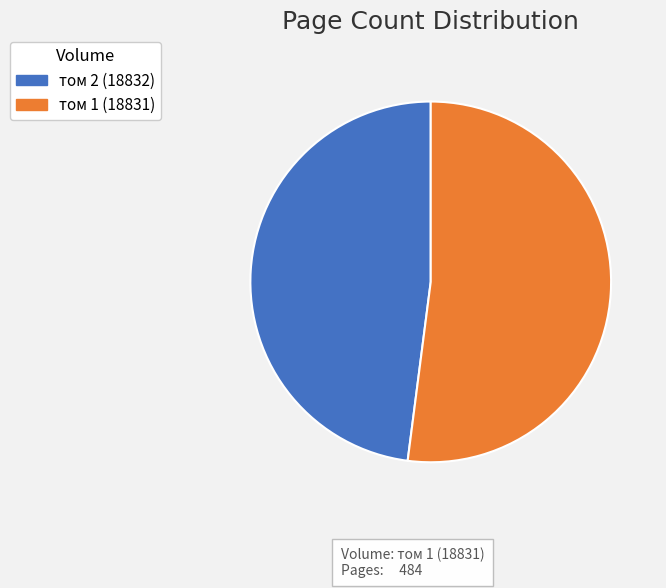

Approximately how many times larger is the value at том 1 (18831) compared to том 2 (18832)?

1.1